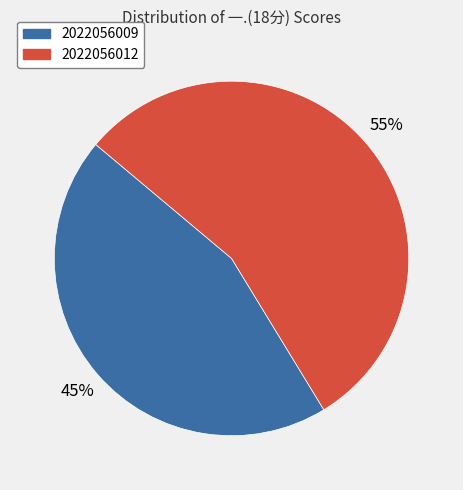

Is it true that 2022056009 is 45% of the pie?

True